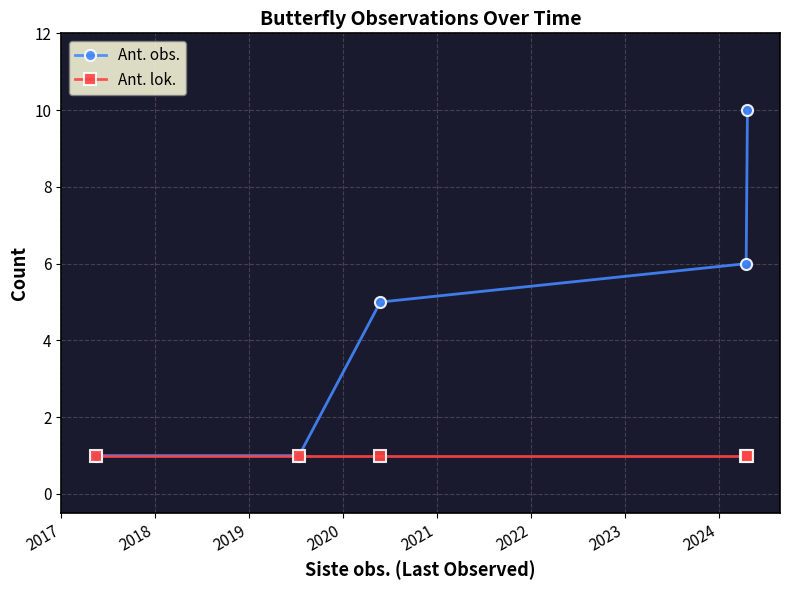

Rank the series by their average value, from highest to lowest.

Ant. obs., Ant. lok.